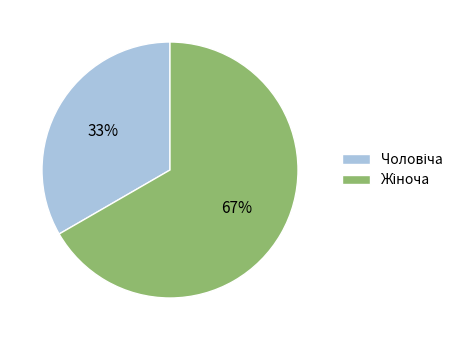

To the nearest percent, what is the average slice percentage?

50%